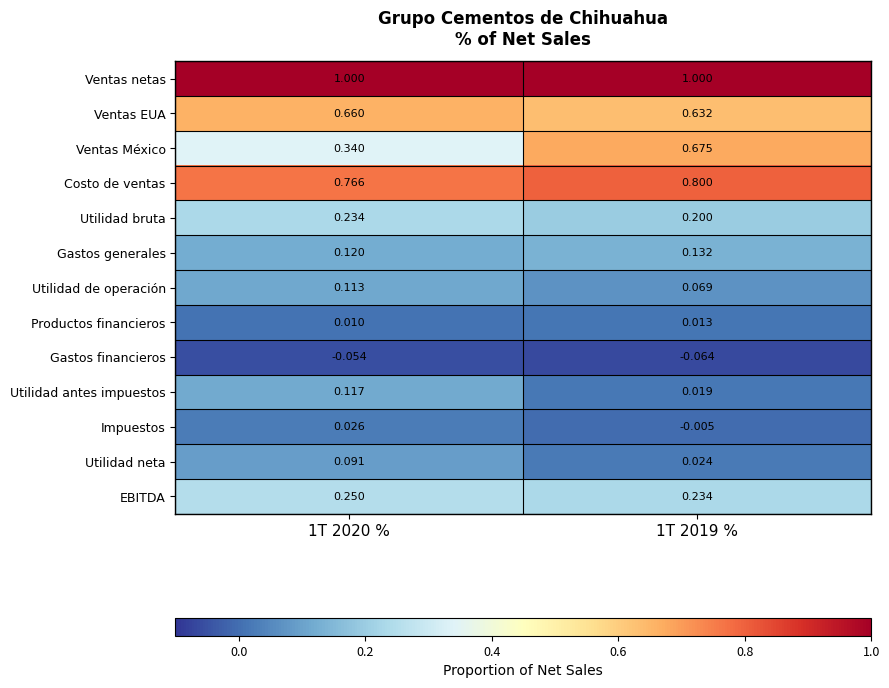

What is the difference between the highest and lowest values at 1T 2019 %?

1.1